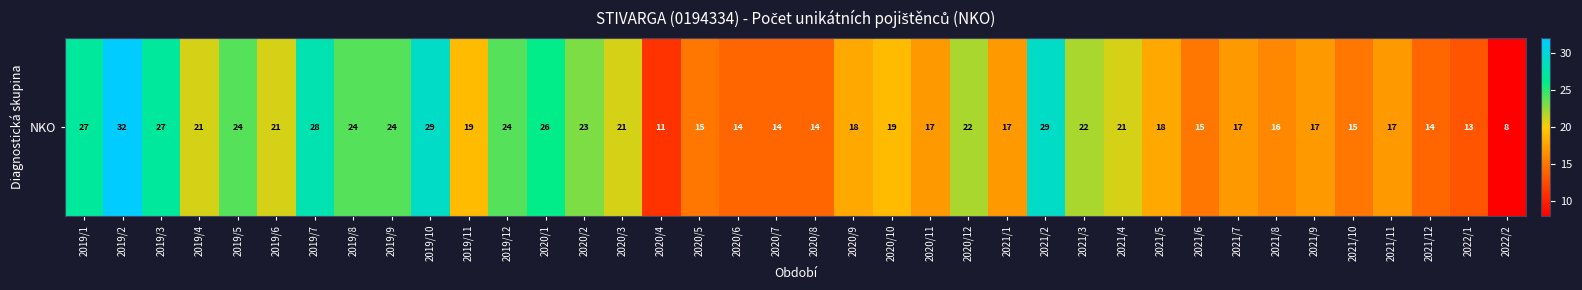

Reading left to right, transcribe all the data shown in this chart.

2019/1=27	2019/2=32	2019/3=27	2019/4=21	2019/5=24	2019/6=21	2019/7=28	2019/8=24	2019/9=24	2019/10=29	2019/11=19	2019/12=24	2020/1=26	2020/2=23	2020/3=21	2020/4=11	2020/5=15	2020/6=14	2020/7=14	2020/8=14	2020/9=18	2020/10=19	2020/11=17	2020/12=22	2021/1=17	2021/2=29	2021/3=22	2021/4=21	2021/5=18	2021/6=15	2021/7=17	2021/8=16	2021/9=17	2021/10=15	2021/11=17	2021/12=14	2022/1=13	2022/2=8